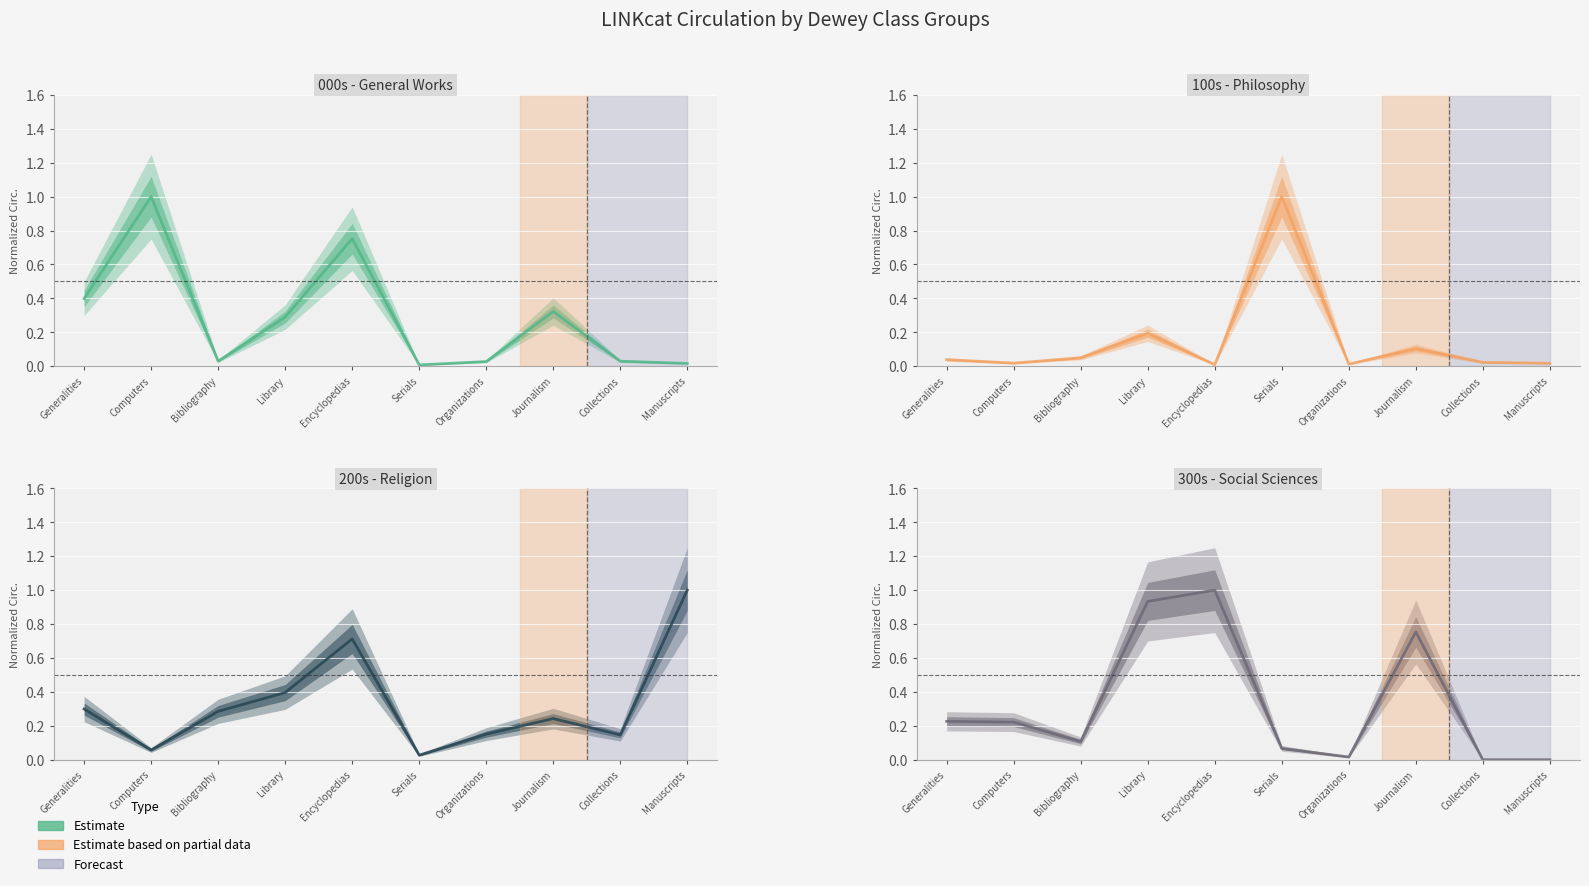

Which series has the widest spread of values?

300s estimate